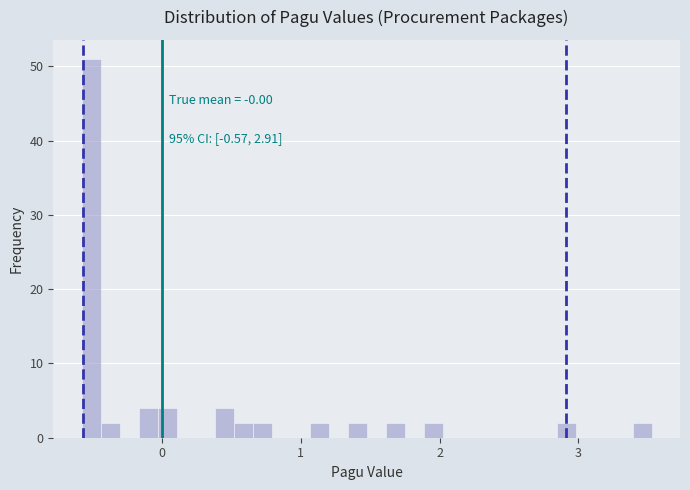

Around what value on the x-axis is the tallest bar? Give the approximate position of its centre, as read against the axis.

-0.5